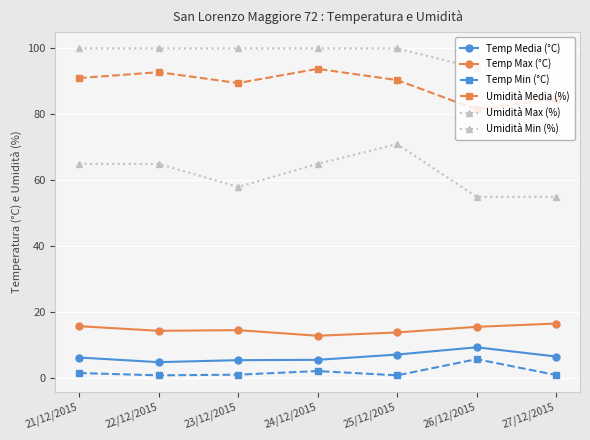

Count the number of data series in this chart.

6